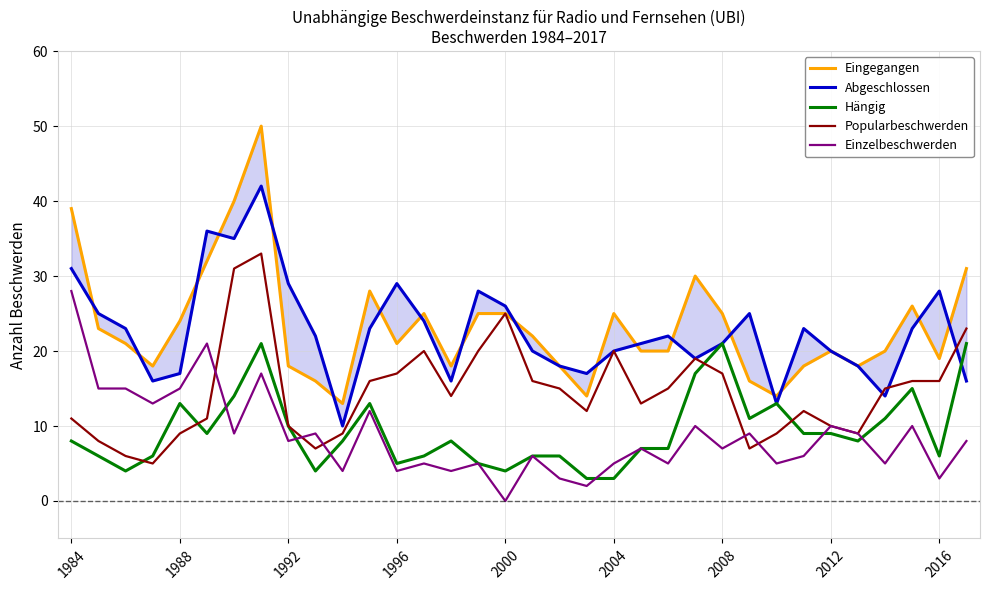

Rank the series at 27 from highest to lowest value.

Abgeschlossen, Eingegangen, Popularbeschwerden, Hängig, Einzelbeschwerden